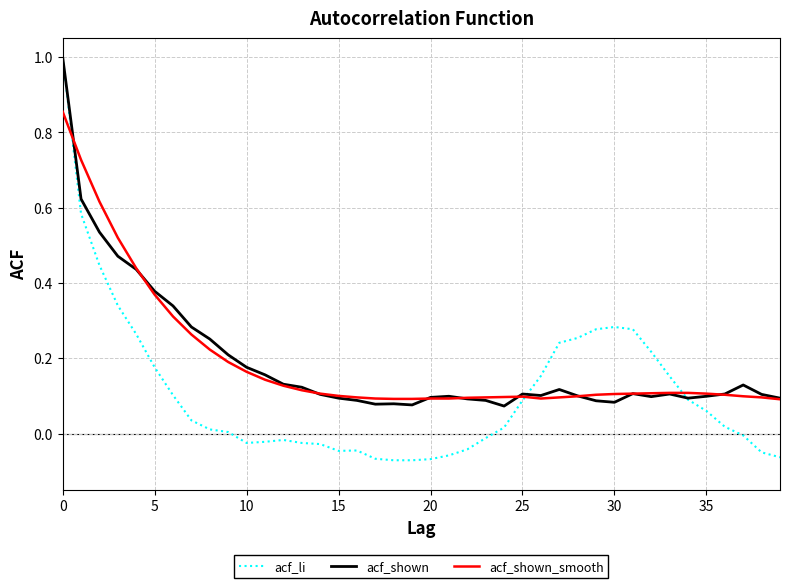

What is the maximum value for acf_li?

1.0